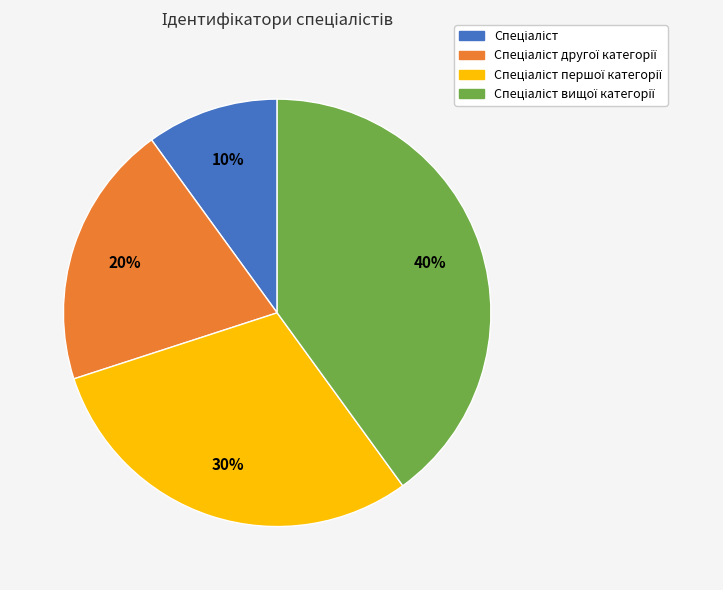

Count the number of slices in the pie.

4